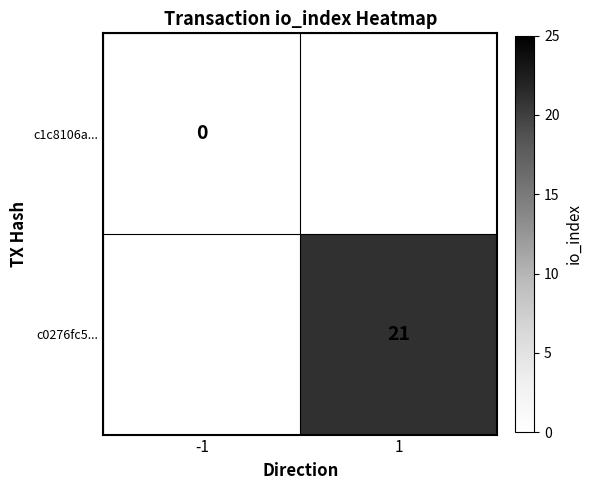

Is it true that c0276fc5... equals 21 at 1?

True